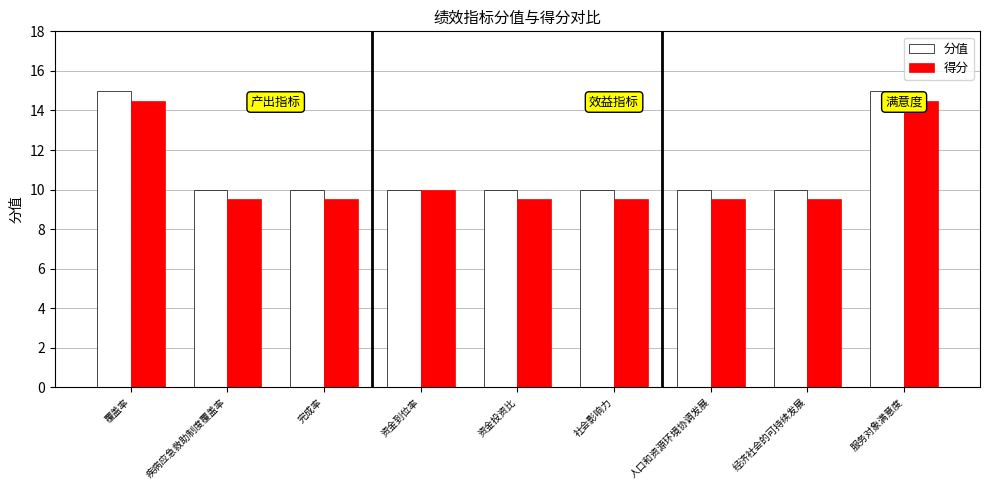

What is the spread (max minus min) of values at 覆盖率?

0.5